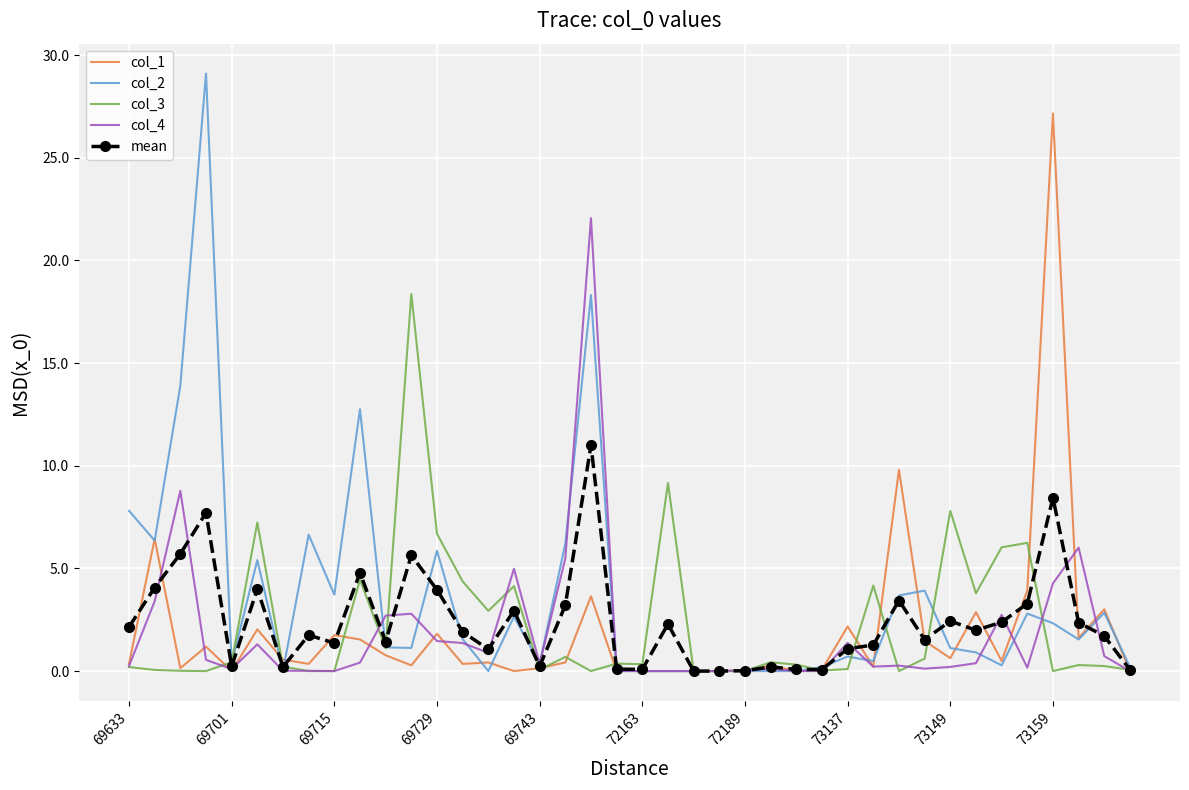

True or false: col_1 and col_2 intersect in this chart.

True